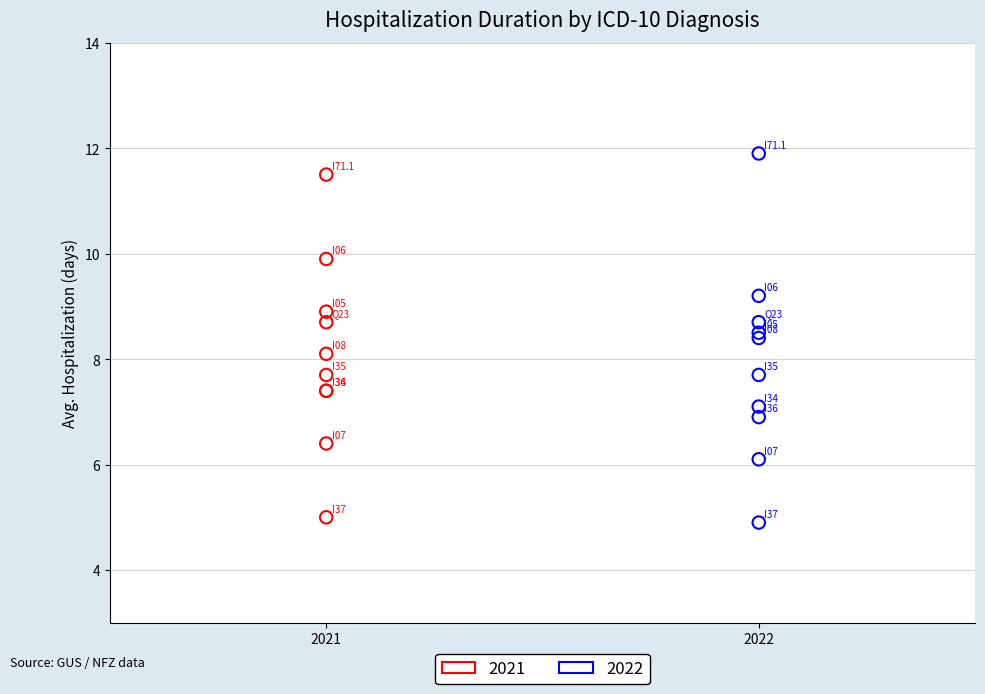

Which series has the largest Y range (max minus min)?

2022